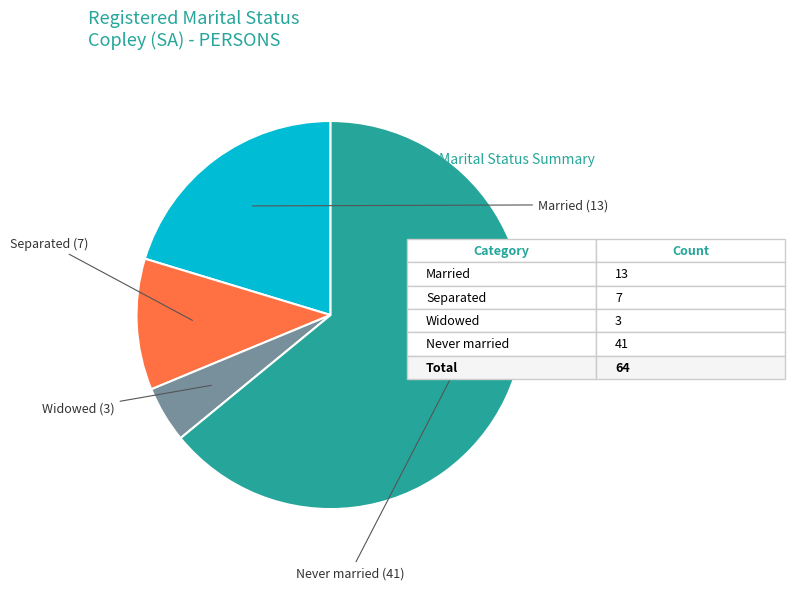

Does any single category account for the majority?

Yes